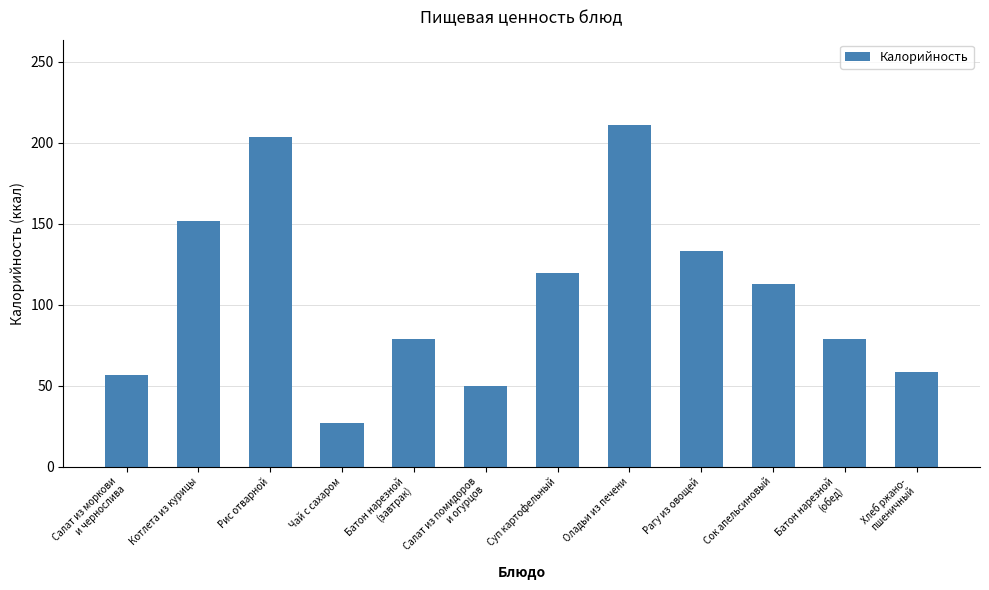

Does the chart contain any negative values?

No